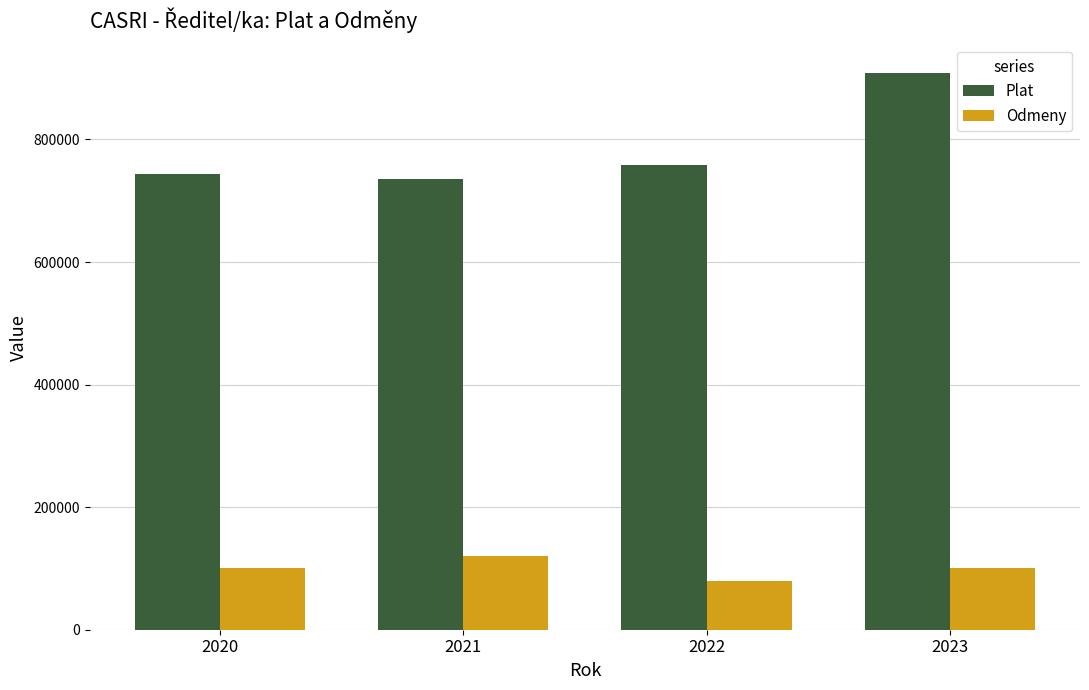

Rank the series by their maximum value, from highest to lowest.

Plat, Odmeny